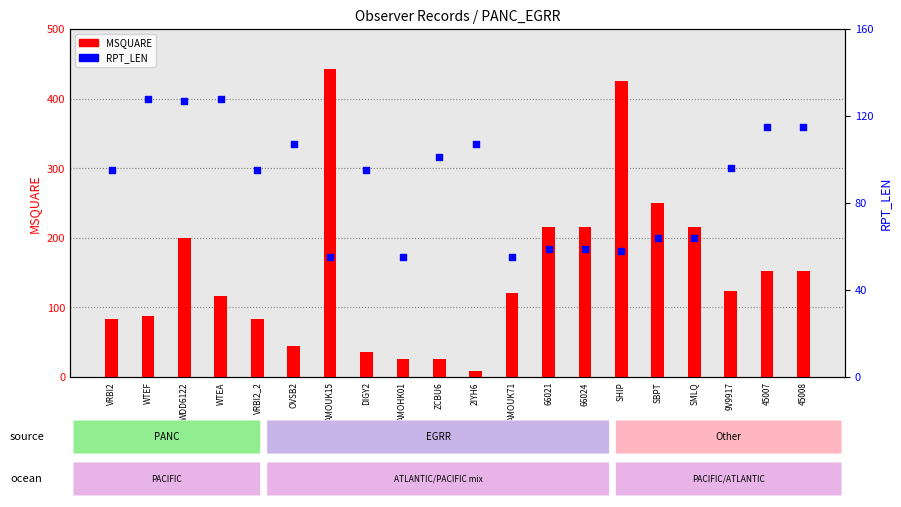

Which series has the largest Y range (max minus min)?

MSQUARE